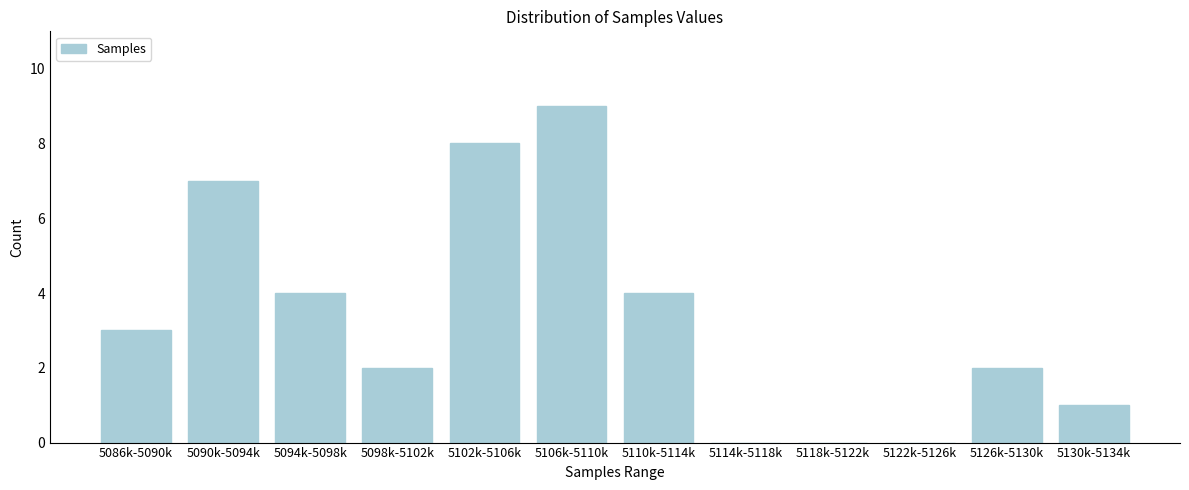

Reading right to left, extract all data points from this chart.

5130k-5134k=1	5126k-5130k=2	5122k-5126k=0	5118k-5122k=0	5114k-5118k=0	5110k-5114k=4	5106k-5110k=9	5102k-5106k=8	5098k-5102k=2	5094k-5098k=4	5090k-5094k=7	5086k-5090k=3